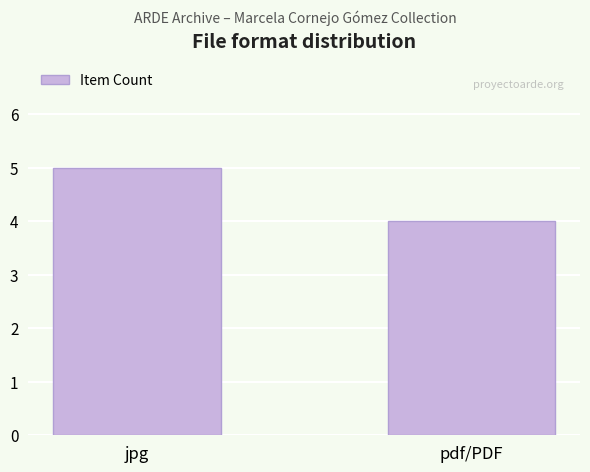

At which label is the value closest to 4?

pdf/PDF